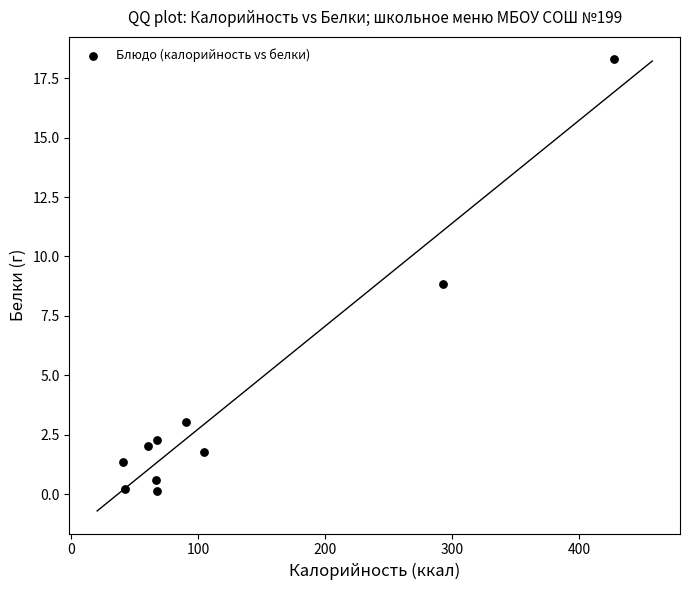

What is the range of Y values (max minus min)?

18.2